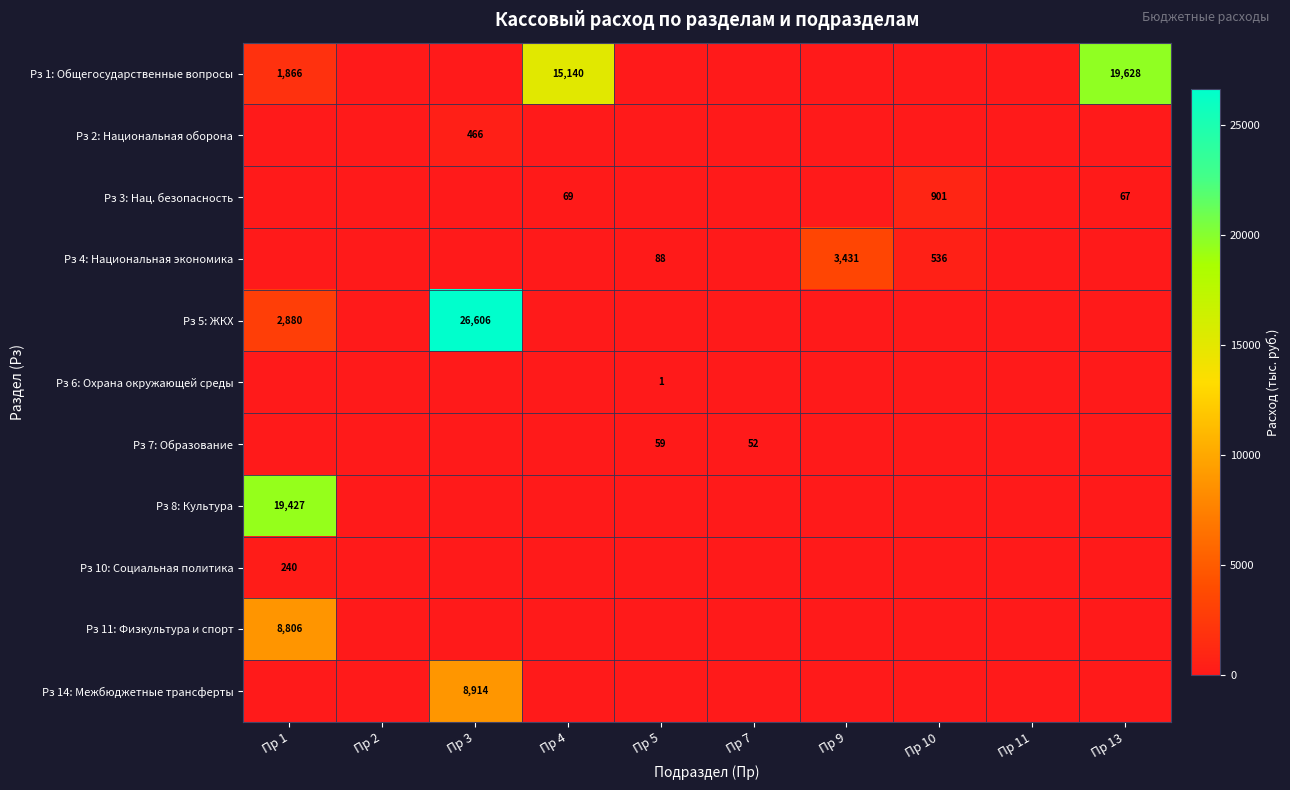

True or false: Рз 2: Национальная оборона has a value of 829 at Пр 3.

False